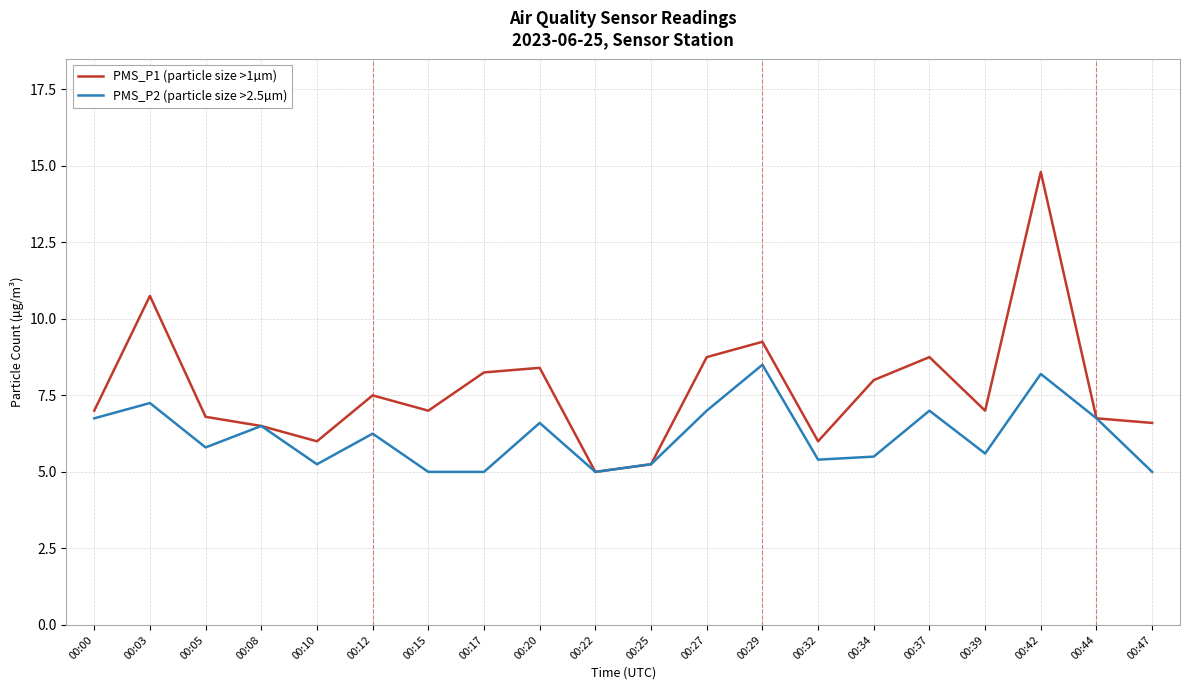

True or false: PMS_P1 (particle size >1µm) has more than 2 points higher than both neighbors.

True